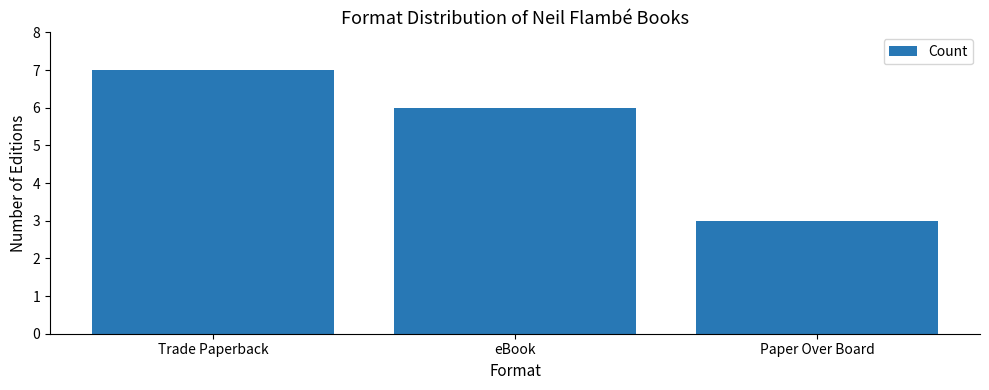

How many data points are less than 6?

1